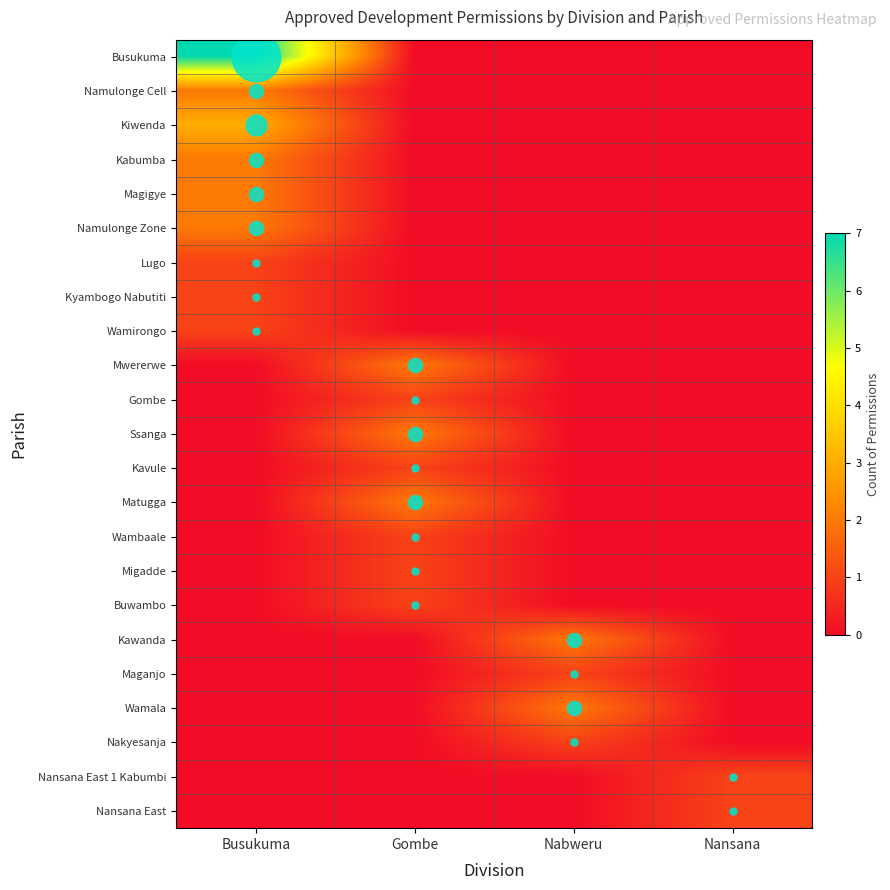

What is the total value across all series at Busukuma?

21